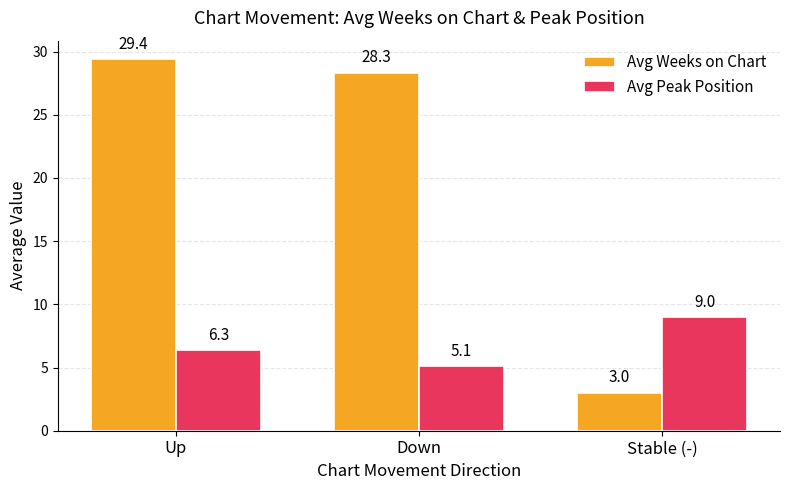

What is the difference between the maximum and second lowest values in the Avg Peak Position series?

2.7